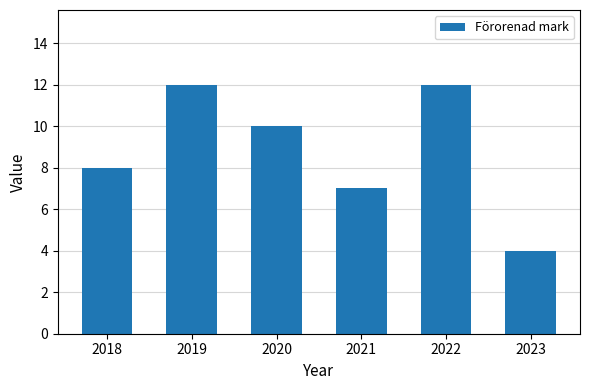

What value does the data have at 2019?

12